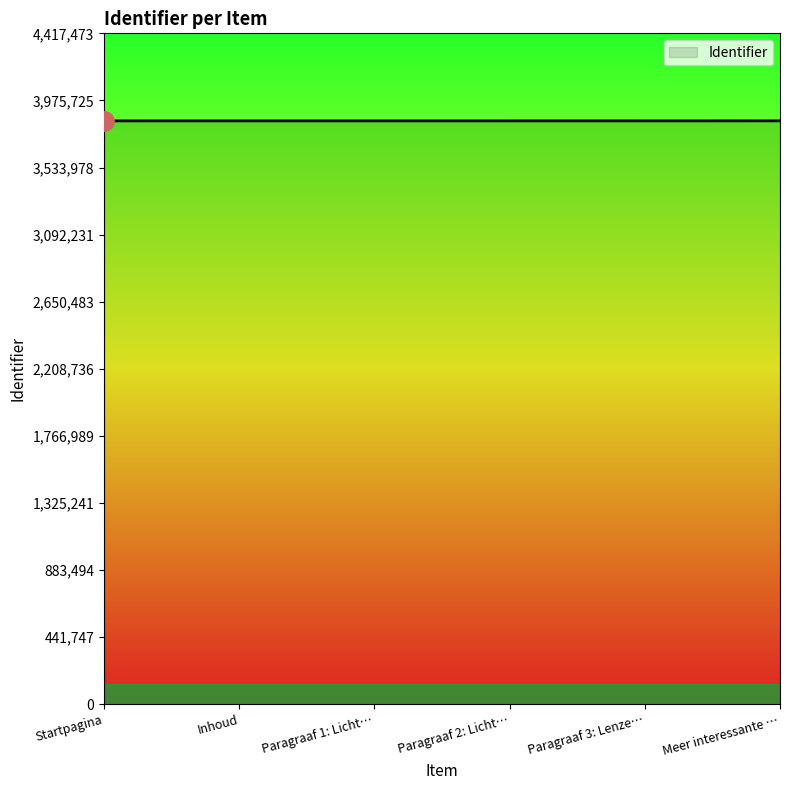

True or false: the data shows 2633678 at Meer interessante ….

False